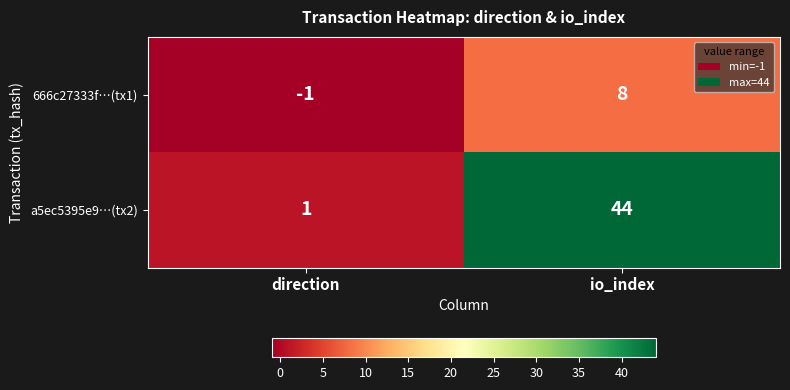

At direction, list the series in order from smallest to largest.

666c27333f…(tx1), a5ec5395e9…(tx2)